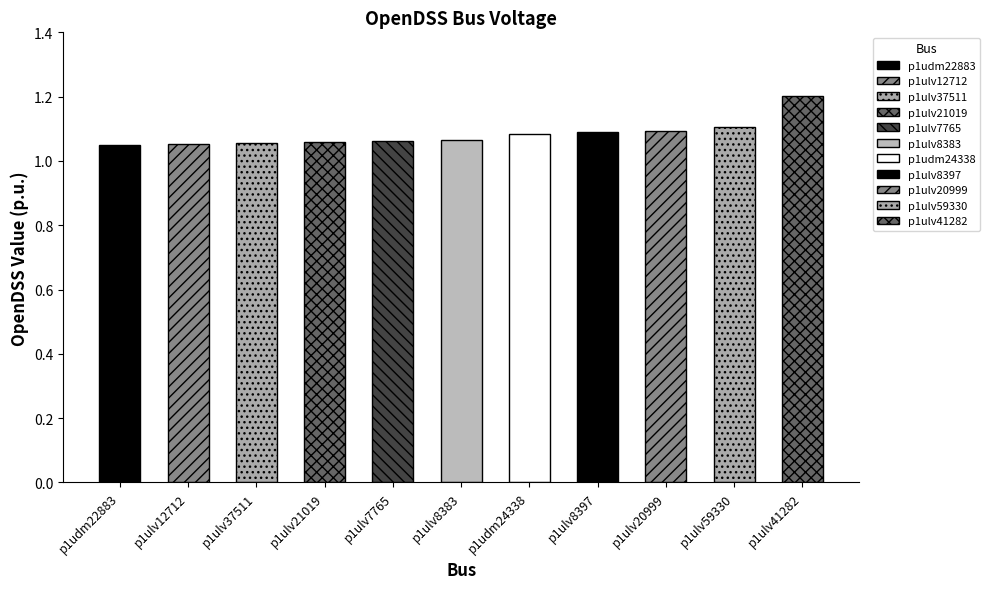

What value does the data have at p1ulv8383?

1.1